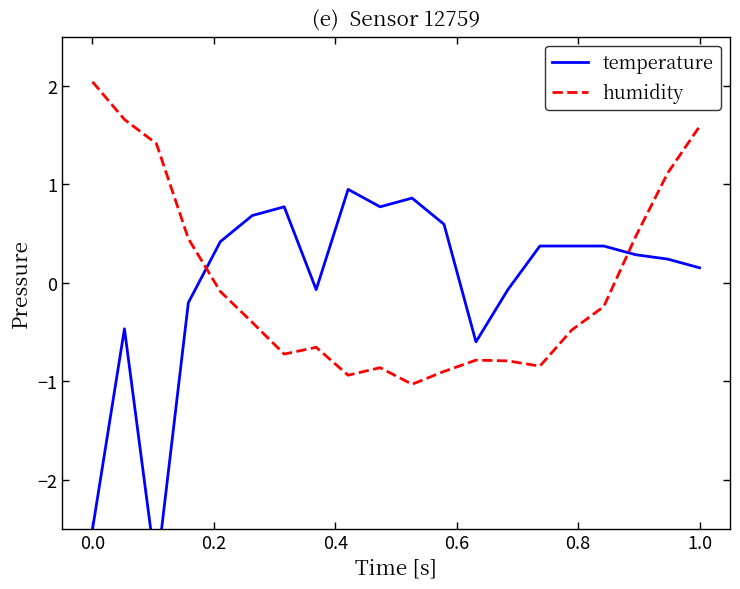

Which category has the highest value in the humidity series?

0.0